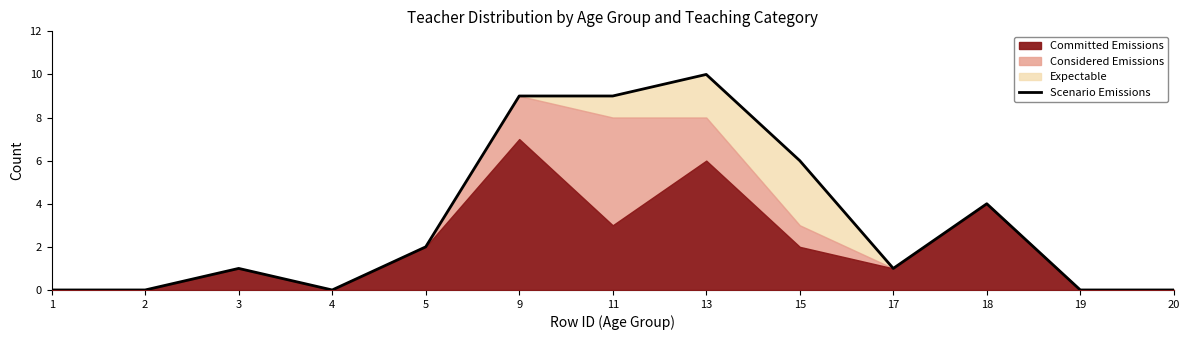

Approximately how many times larger is the value at 11 compared to 13?

0.9